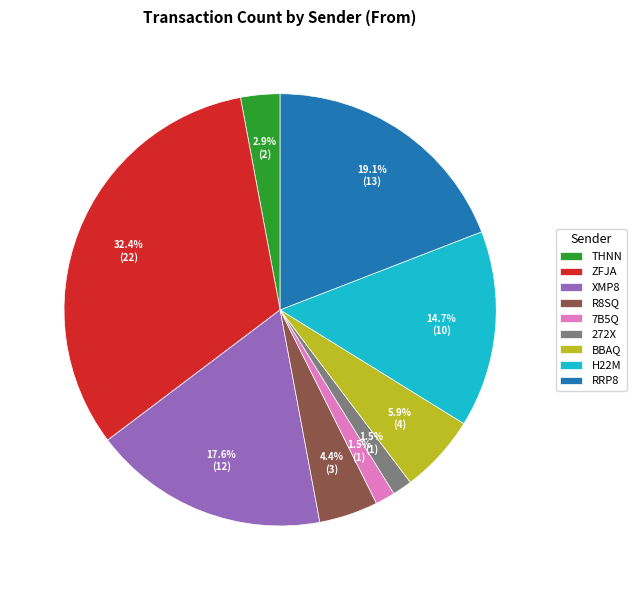

What is the ratio of the value at ZFJA to the value at RRP8?

1.7